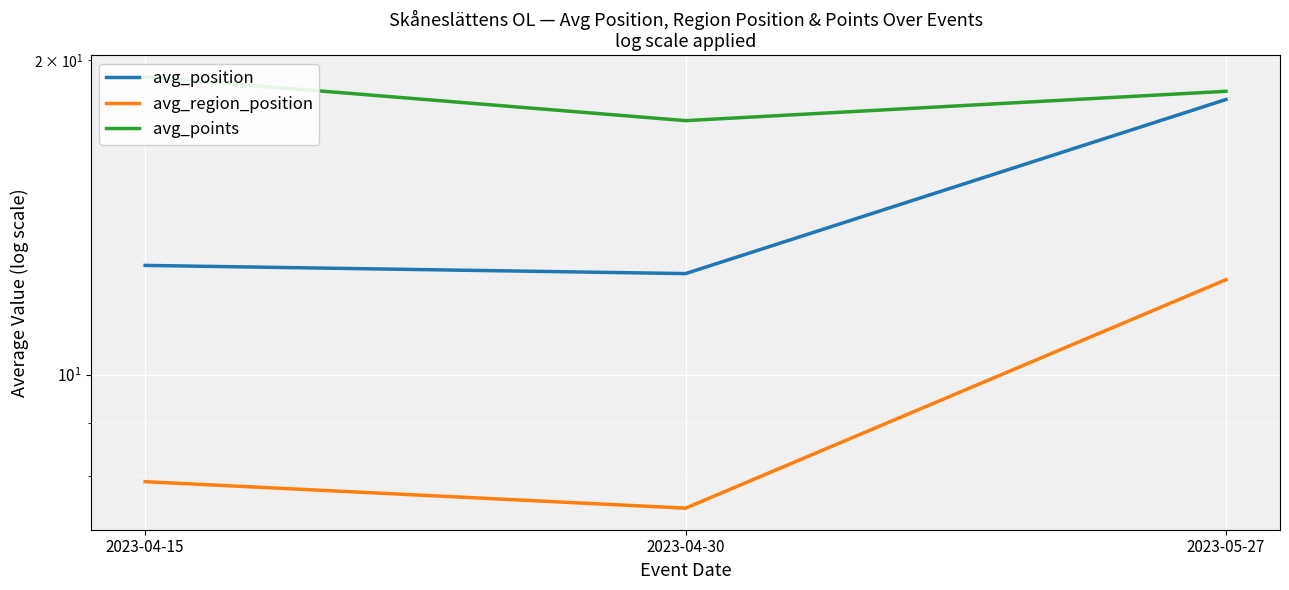

What is the smallest value displayed?

7.5